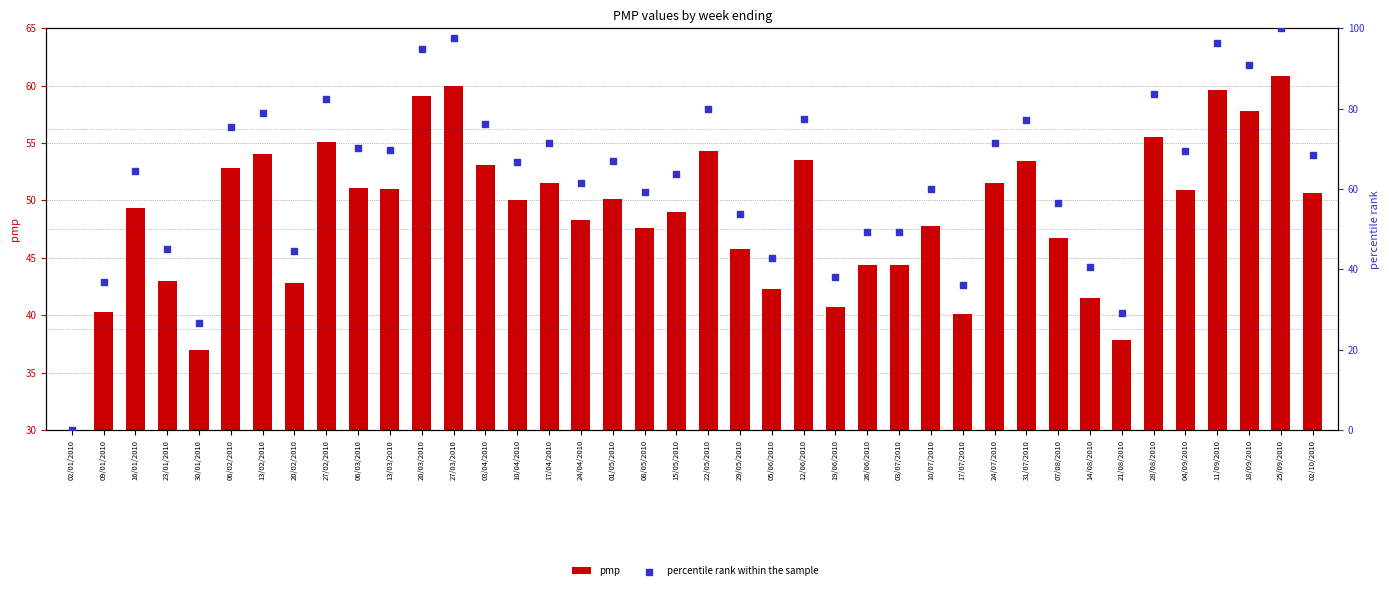

Which series contains the lowest Y value?

percentile rank within the sample